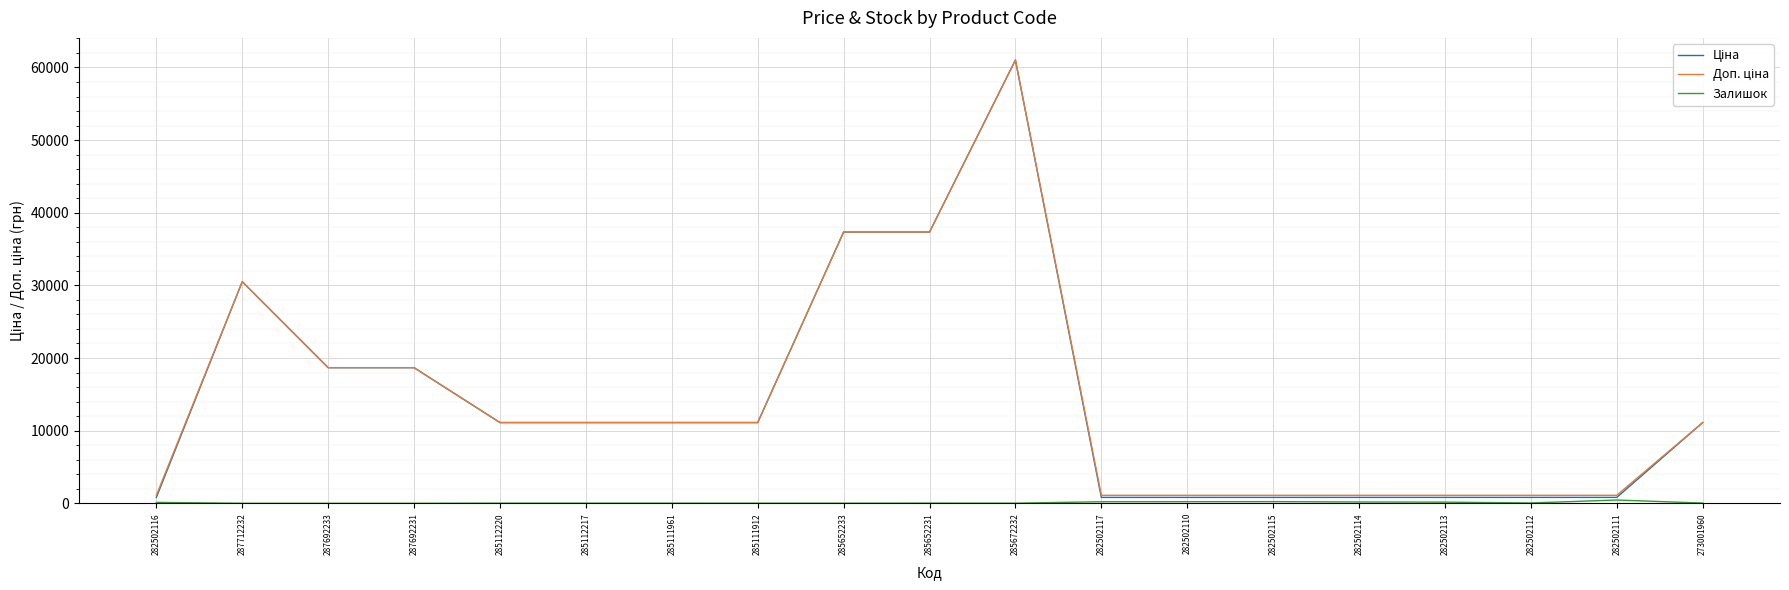

How many lines are shown in the chart?

3